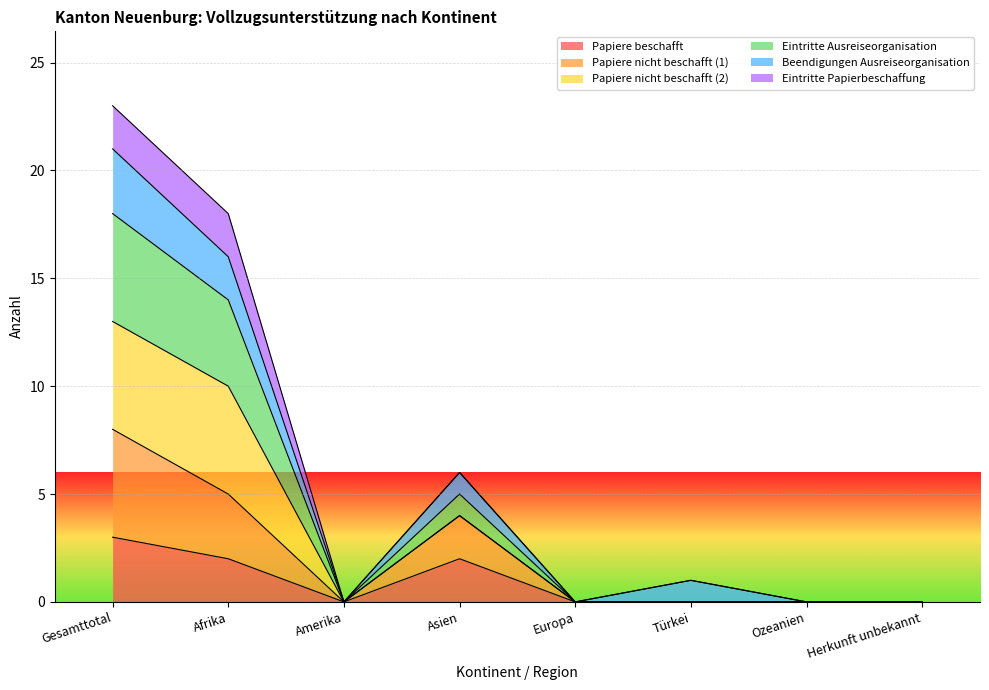

Does the chart display data point markers on the line(s)?

No